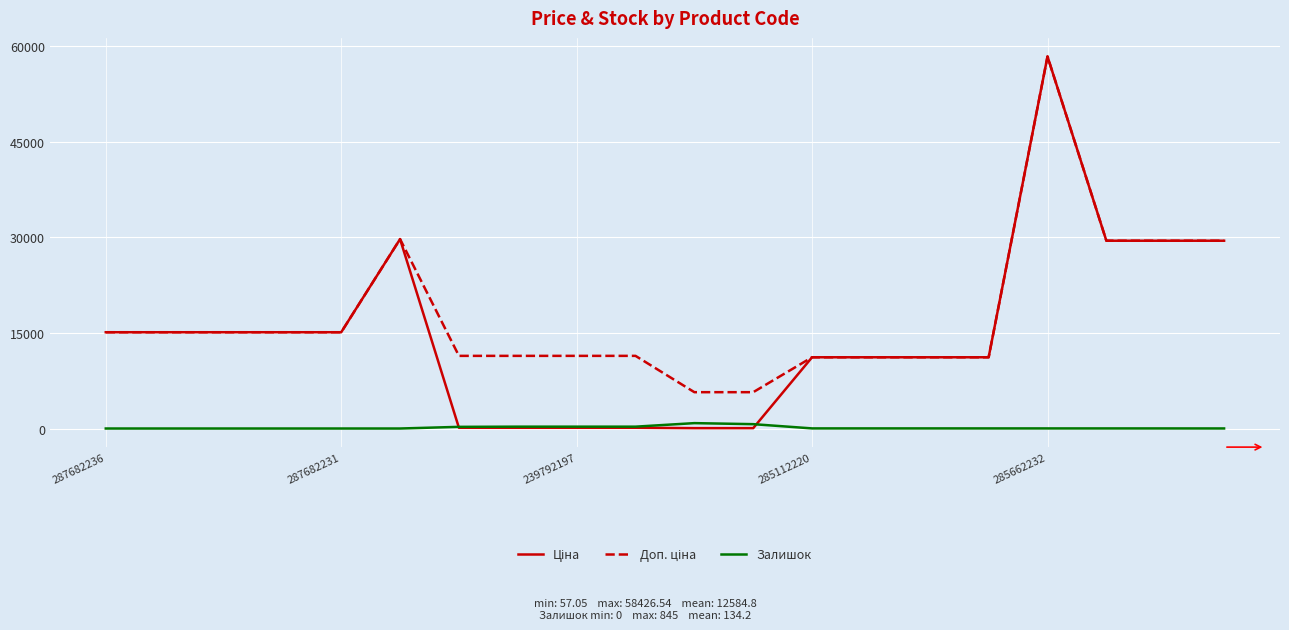

How many lines are shown in the chart?

3